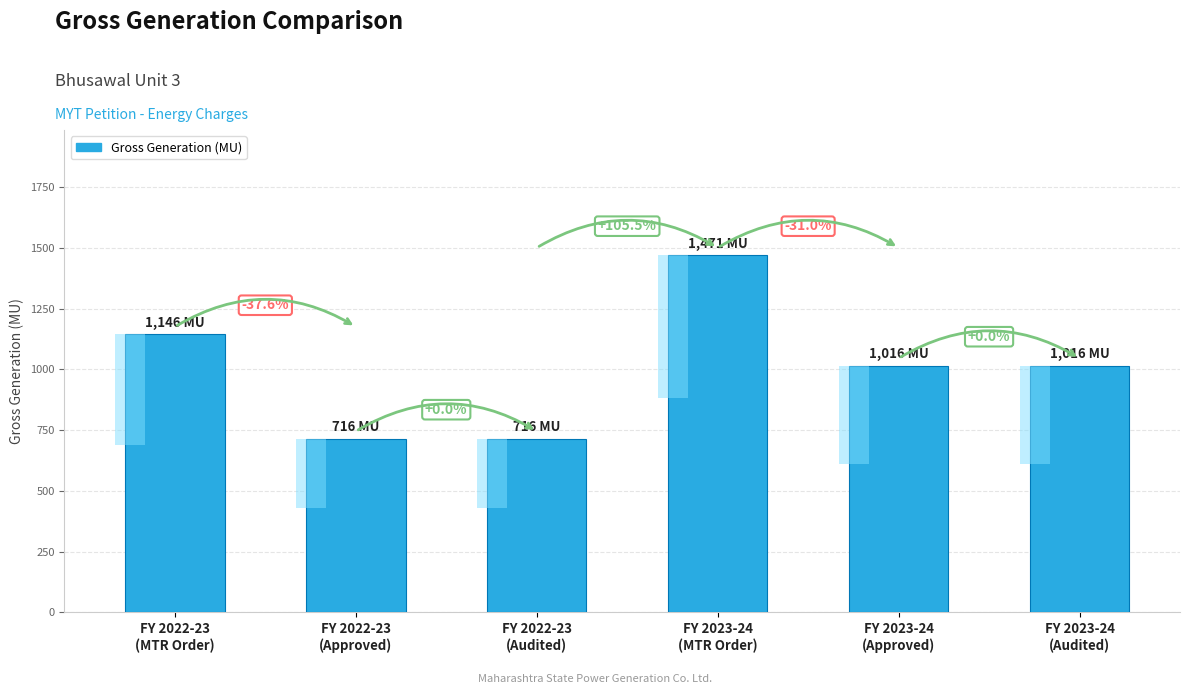

What is the minimum value shown in the chart?

715.5